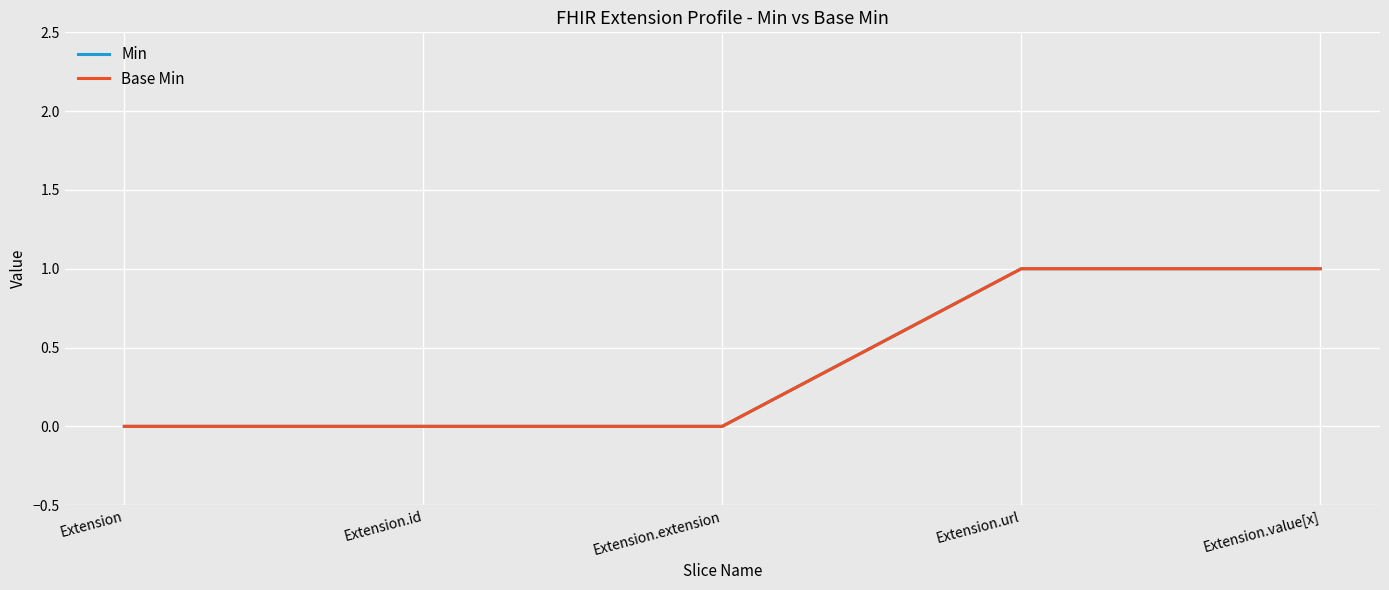

Does the chart have visible grid lines?

Yes